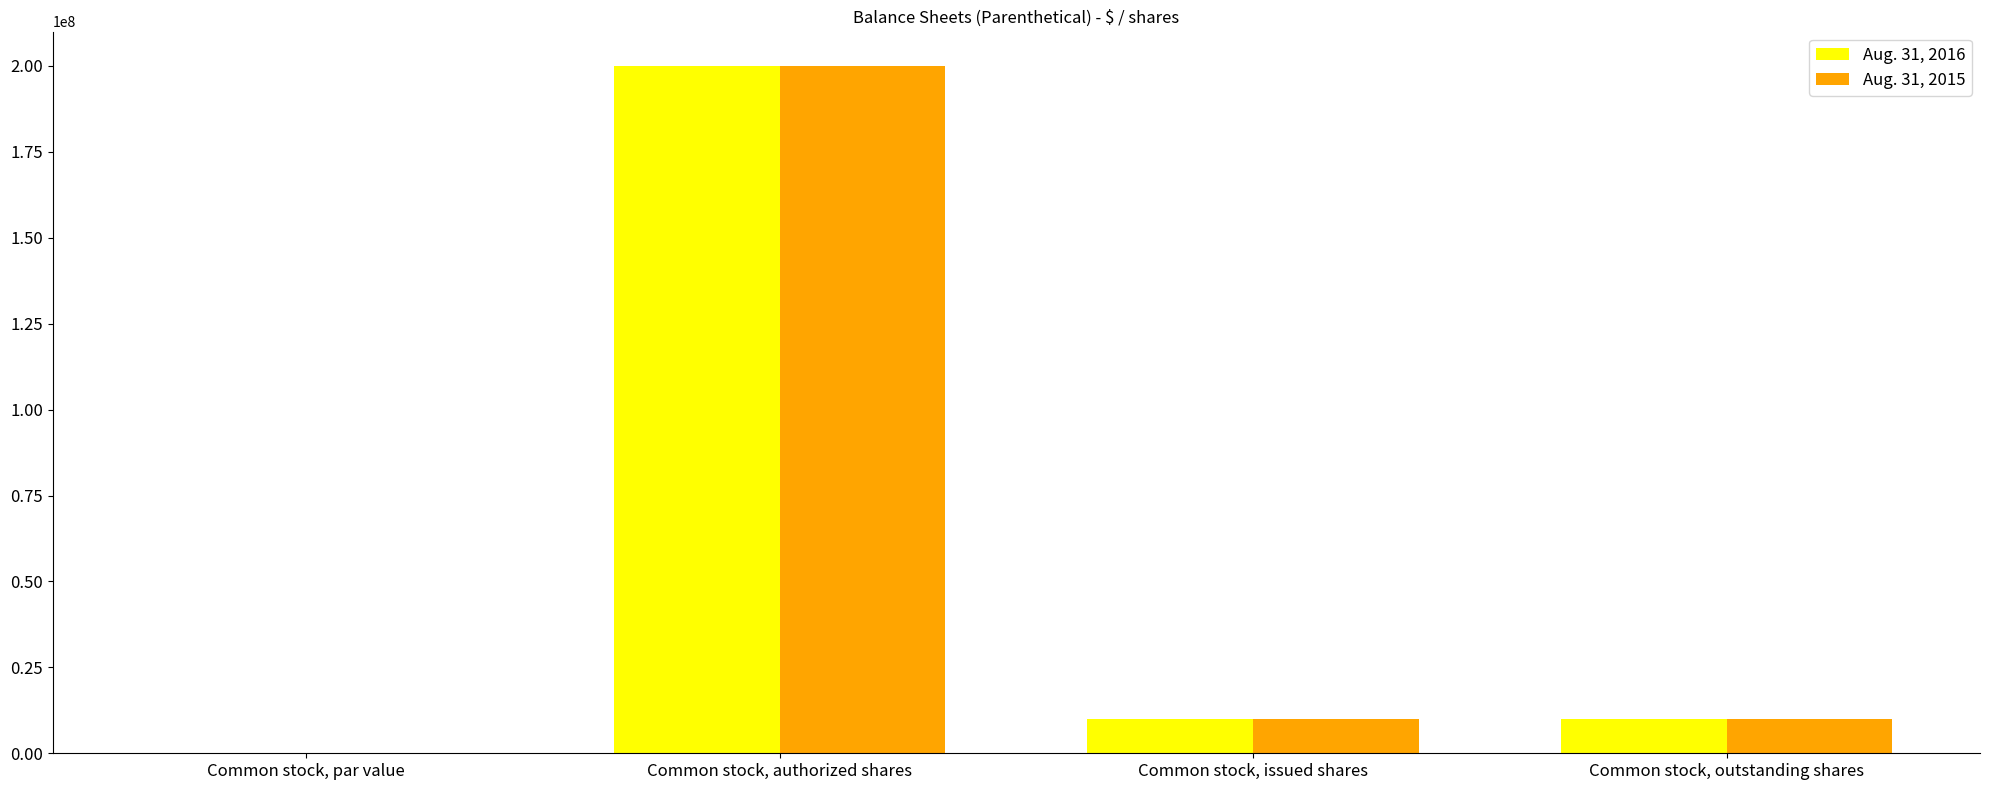

The Aug. 31, 2016 series shows 10000000.0 at Common stock, issued shares. True or false?

True